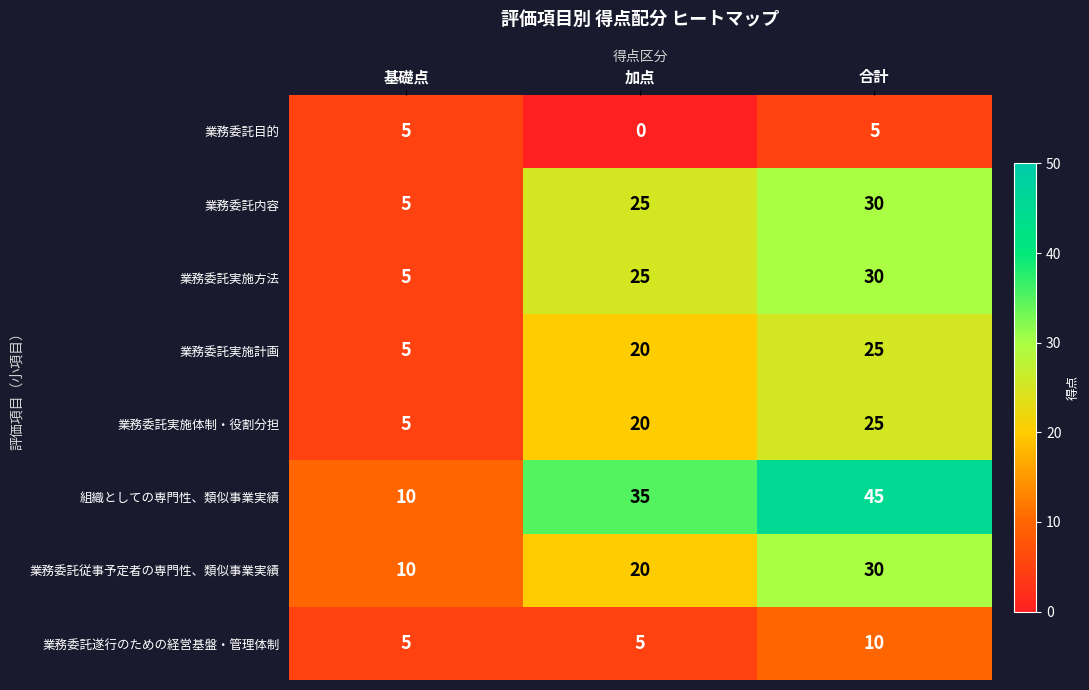

The value of 業務委託実施計画 at 基礎点 is 5. True or false?

True